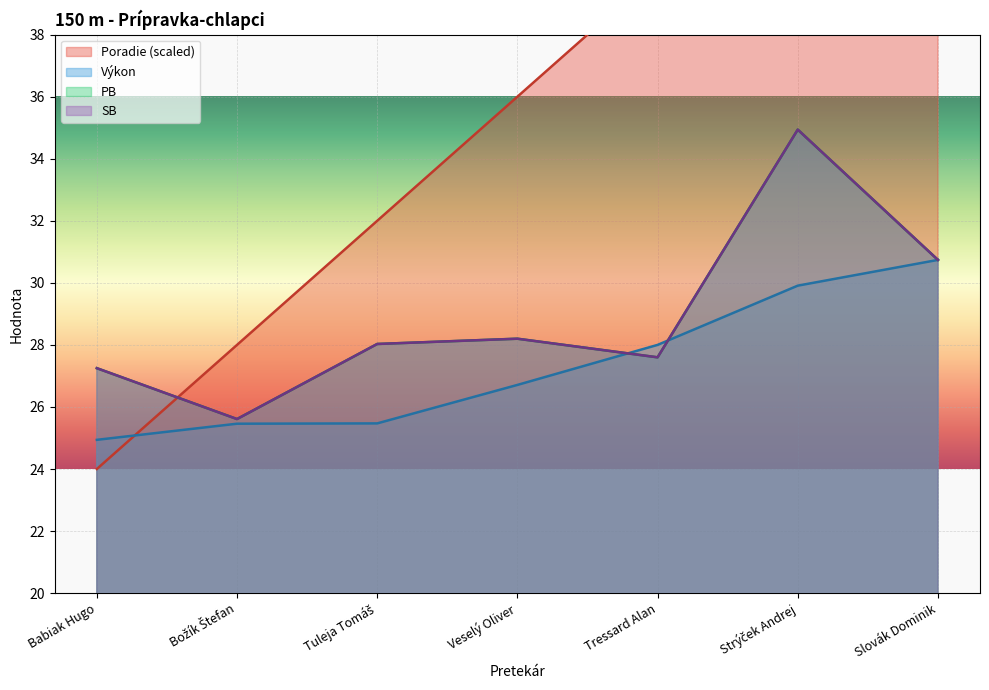

What is the total value across all series at Božík Štefan?

104.7